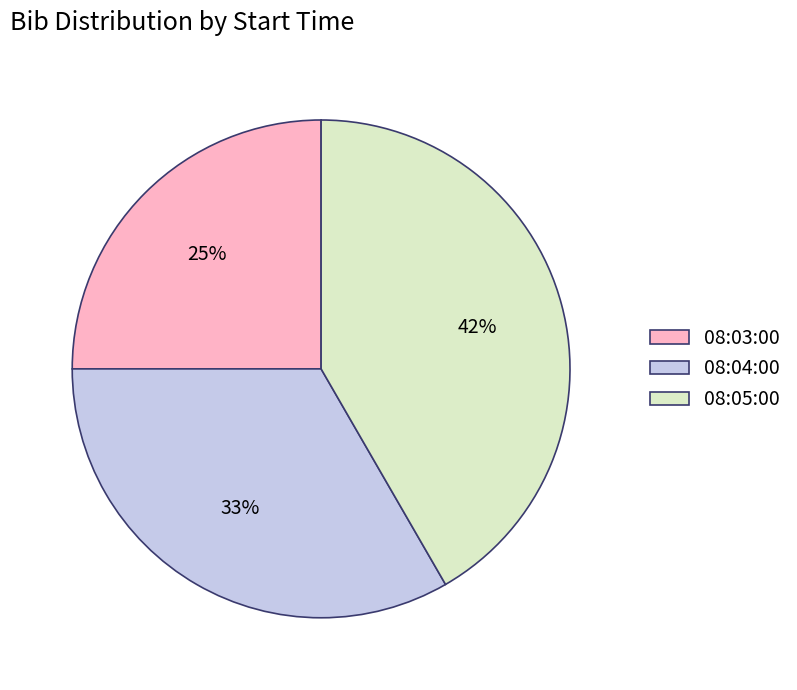

How many segments does this pie chart have?

3